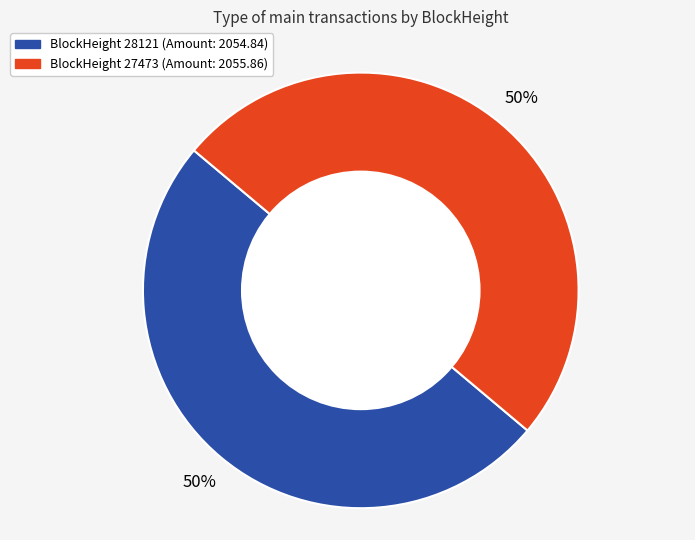

To the nearest percent, what is the average slice percentage?

50%